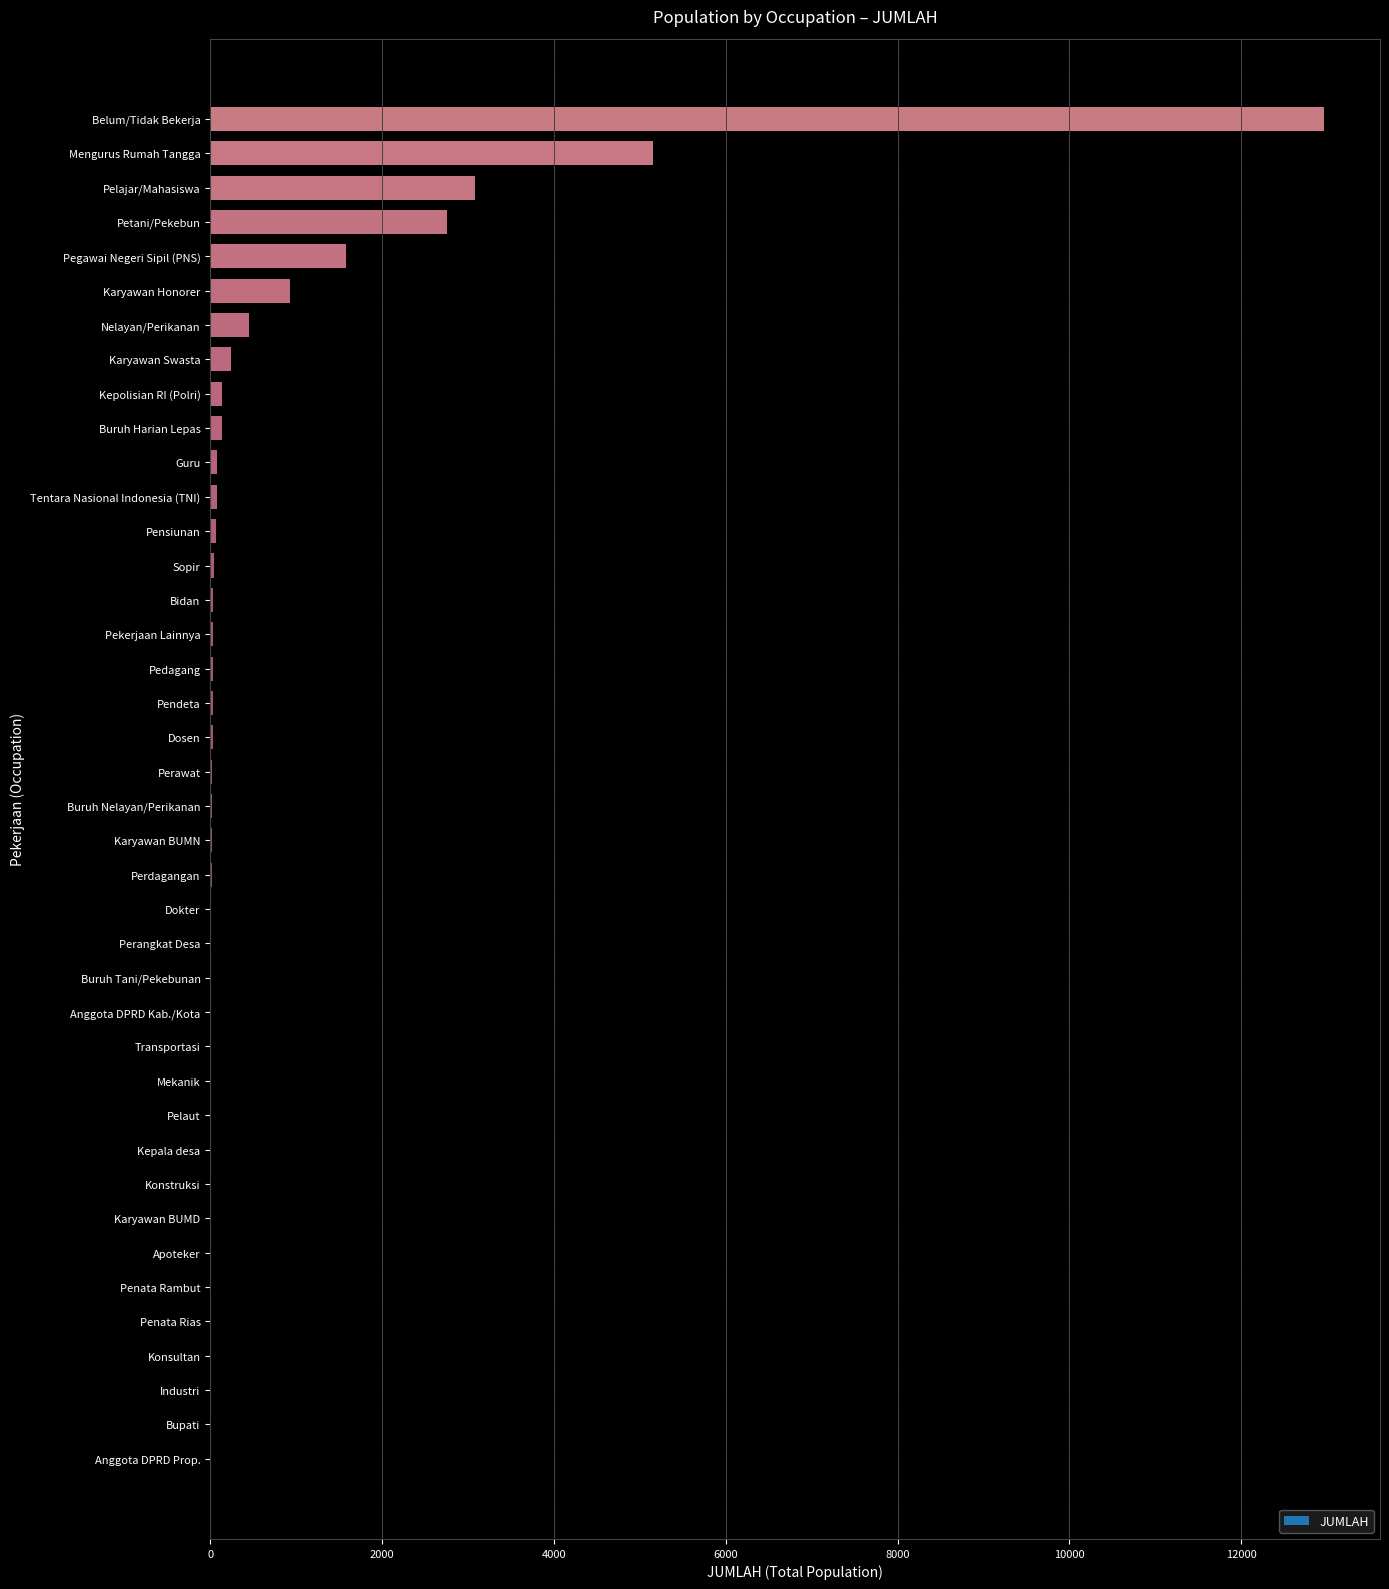

Is it true that the value at Petani/Pekebun is 2759?

True